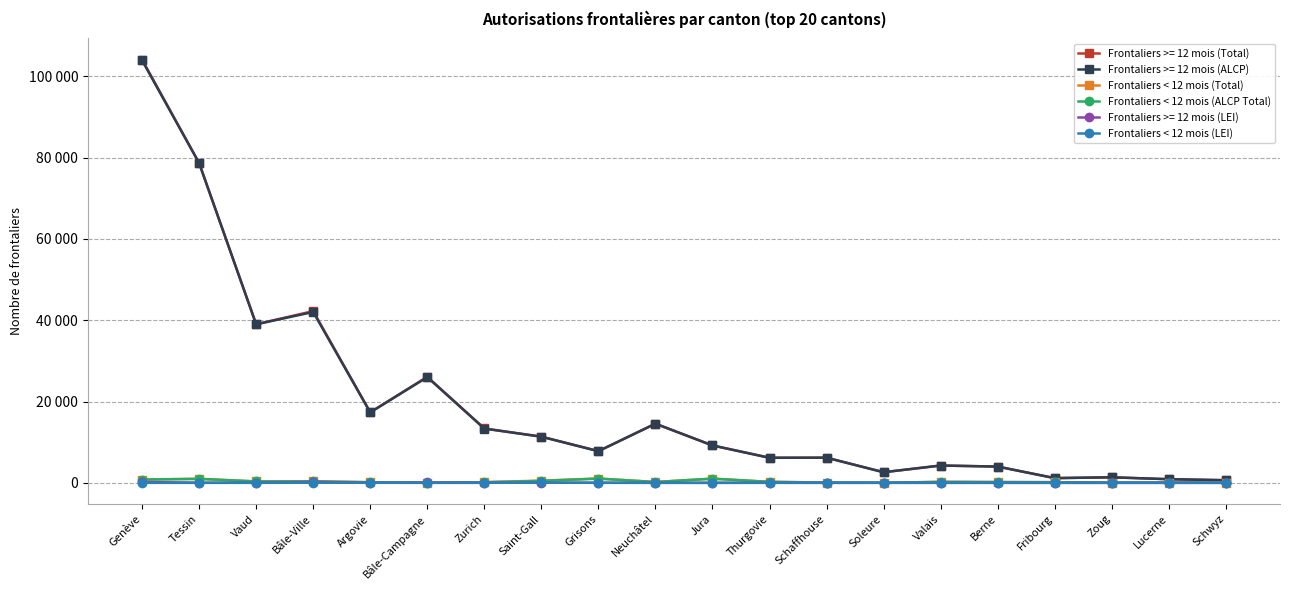

Which category has the highest value across all series?

Genève